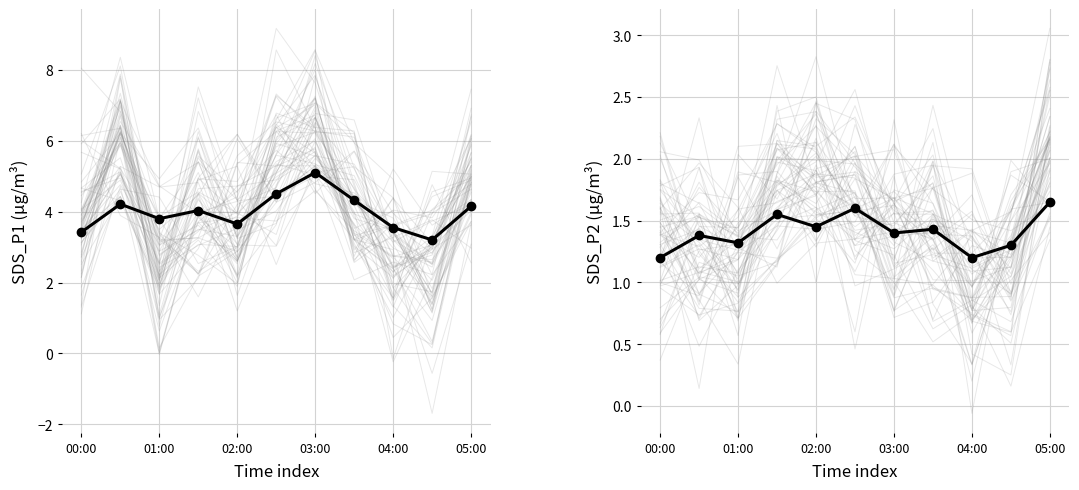

At how many categories does at least one series exceed 4?

6